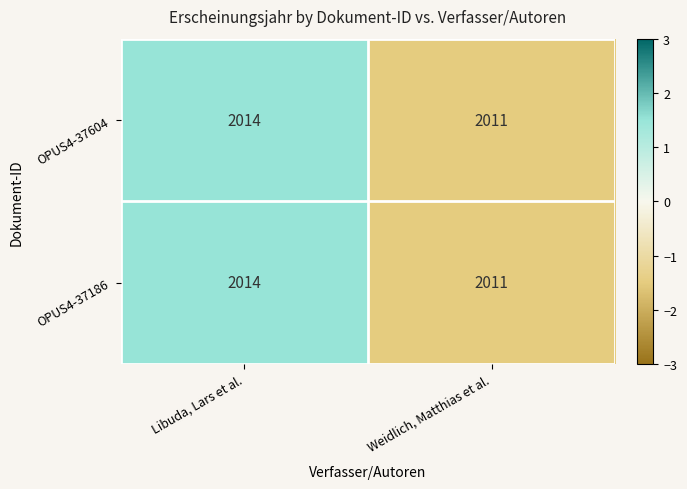

Where is OPUS4-37186 nearest to the value 2012?

Weidlich, Matthias et al.